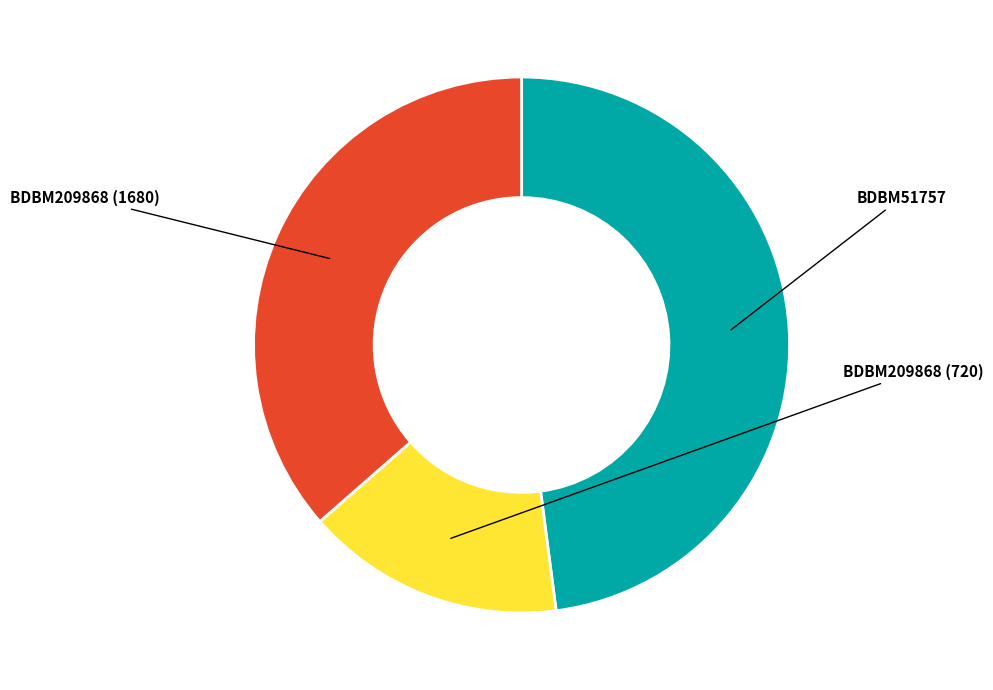

Does any single category account for the majority?

No